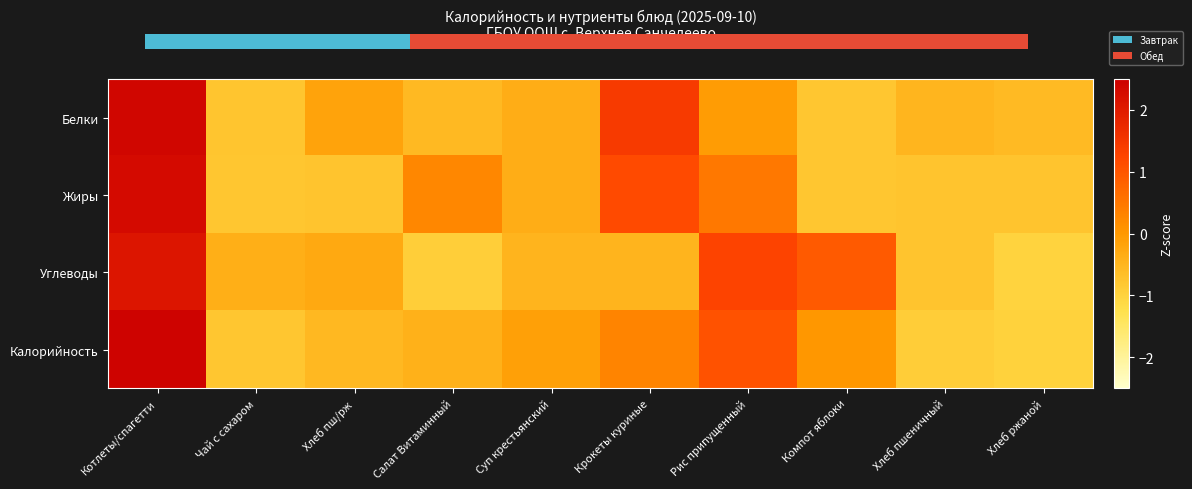

How many values in Калорийность are above zero?

4